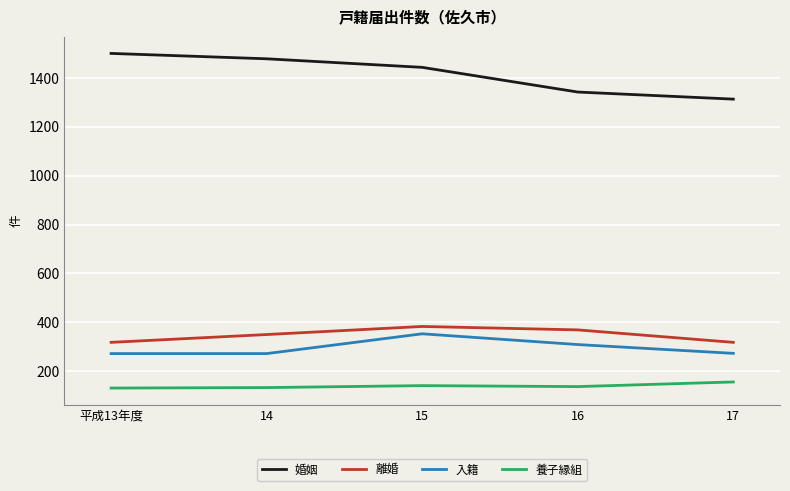

Does the chart have visible grid lines?

Yes